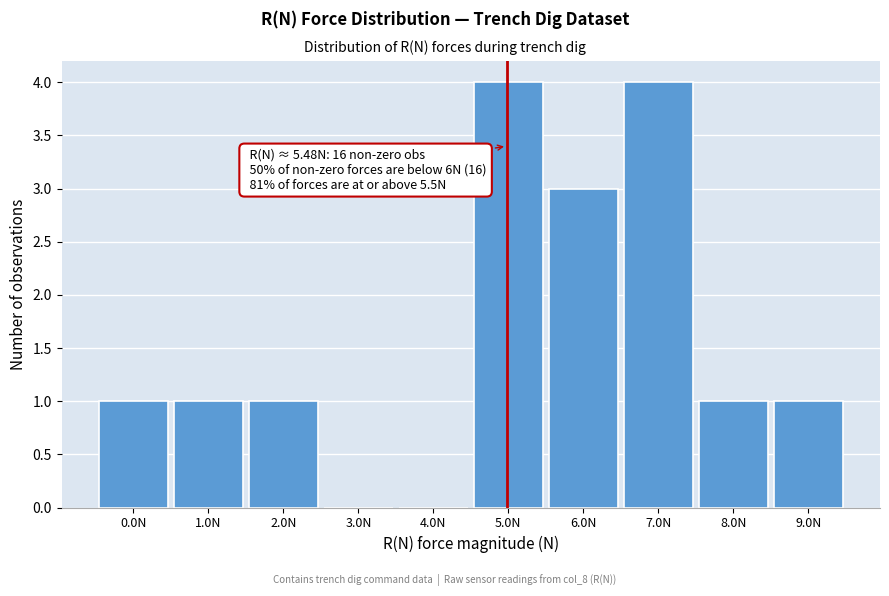

Reading left to right, list all the values displayed in this chart.

0.0N=1	1.0N=1	2.0N=1	3.0N=0	4.0N=0	5.0N=4	6.0N=3	7.0N=4	8.0N=1	9.0N=1